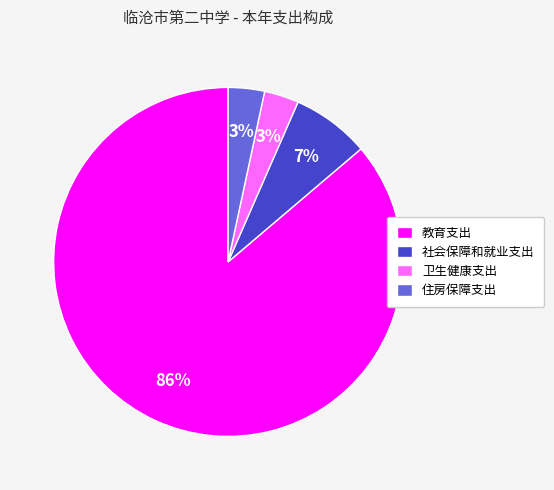

To the nearest percent, what is the average slice percentage?

25%